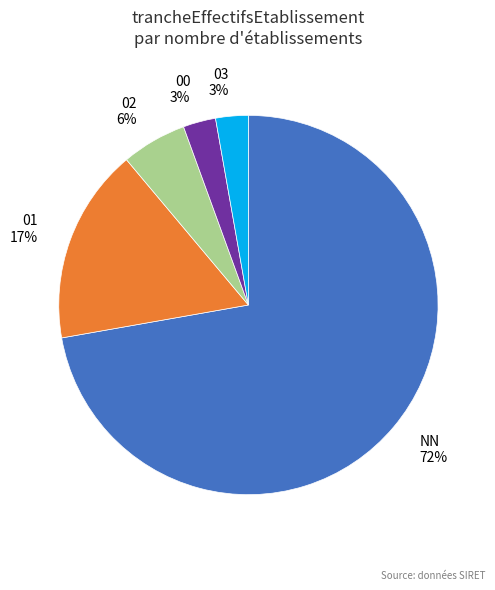

Which category has the biggest portion of the pie?

NN